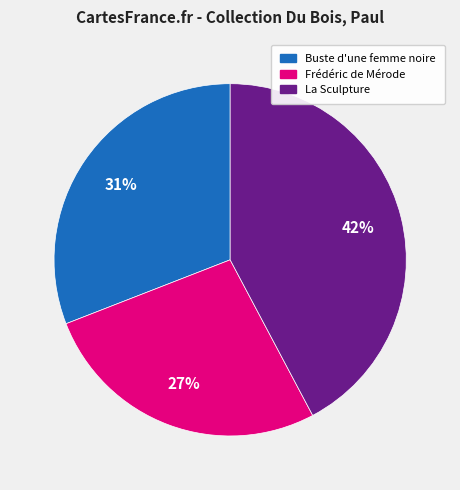

Is La Sculpture the majority of the pie?

No